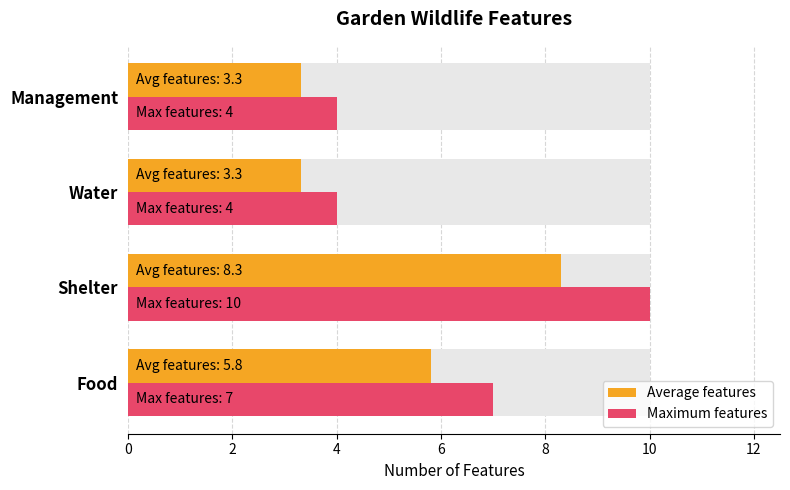

Does the chart contain stacked bars?

No